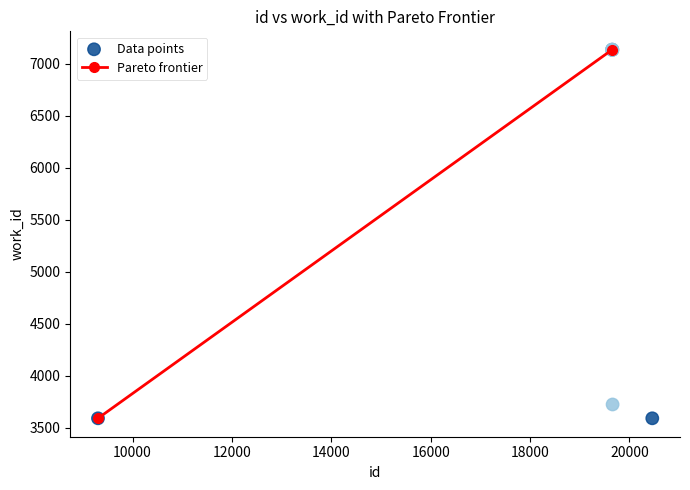

What Y value in the scatter plot is closest to 5364?

3724